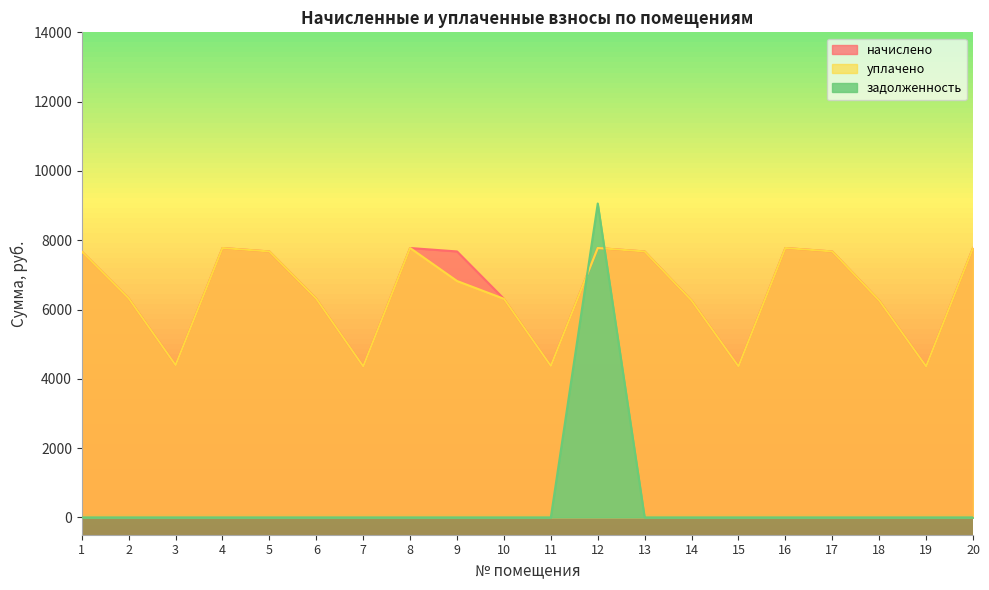

Is it true that начислено equals 4359.4 at 19?

True